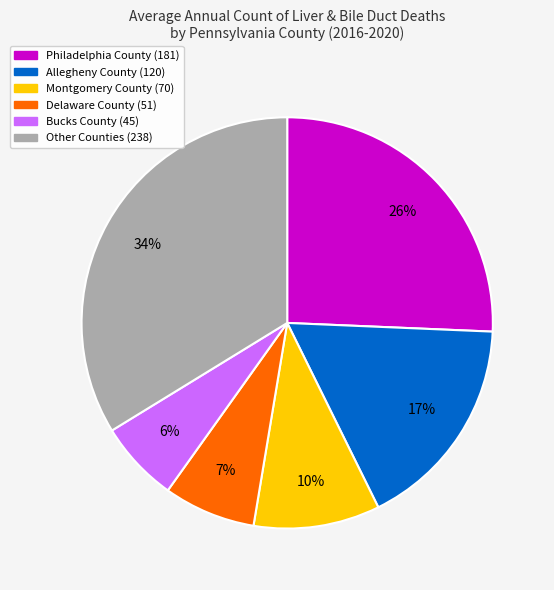

To the nearest percent, what is the average slice percentage?

17%